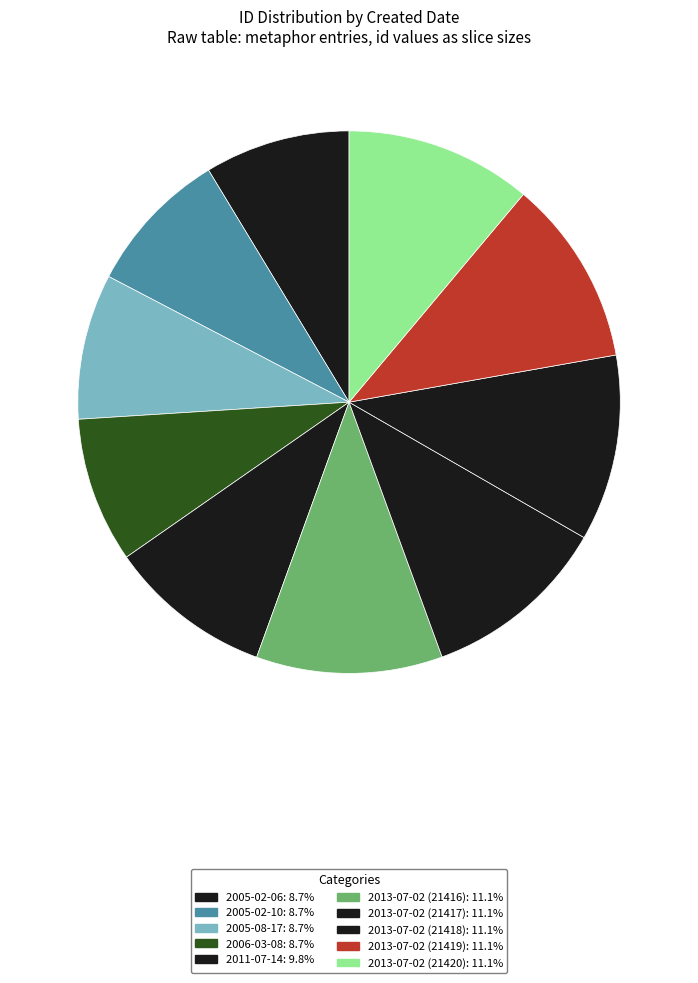

How many segments does this pie chart have?

10